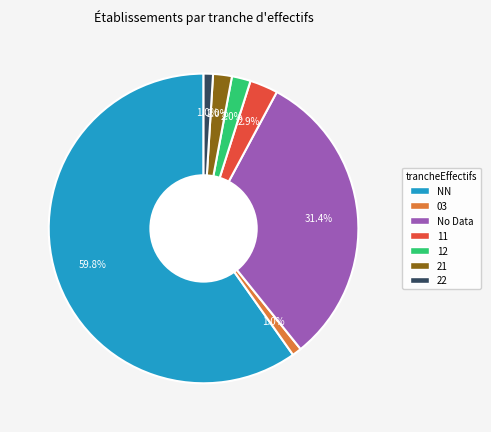

To the nearest percent, what portion does 12 represent?

2%